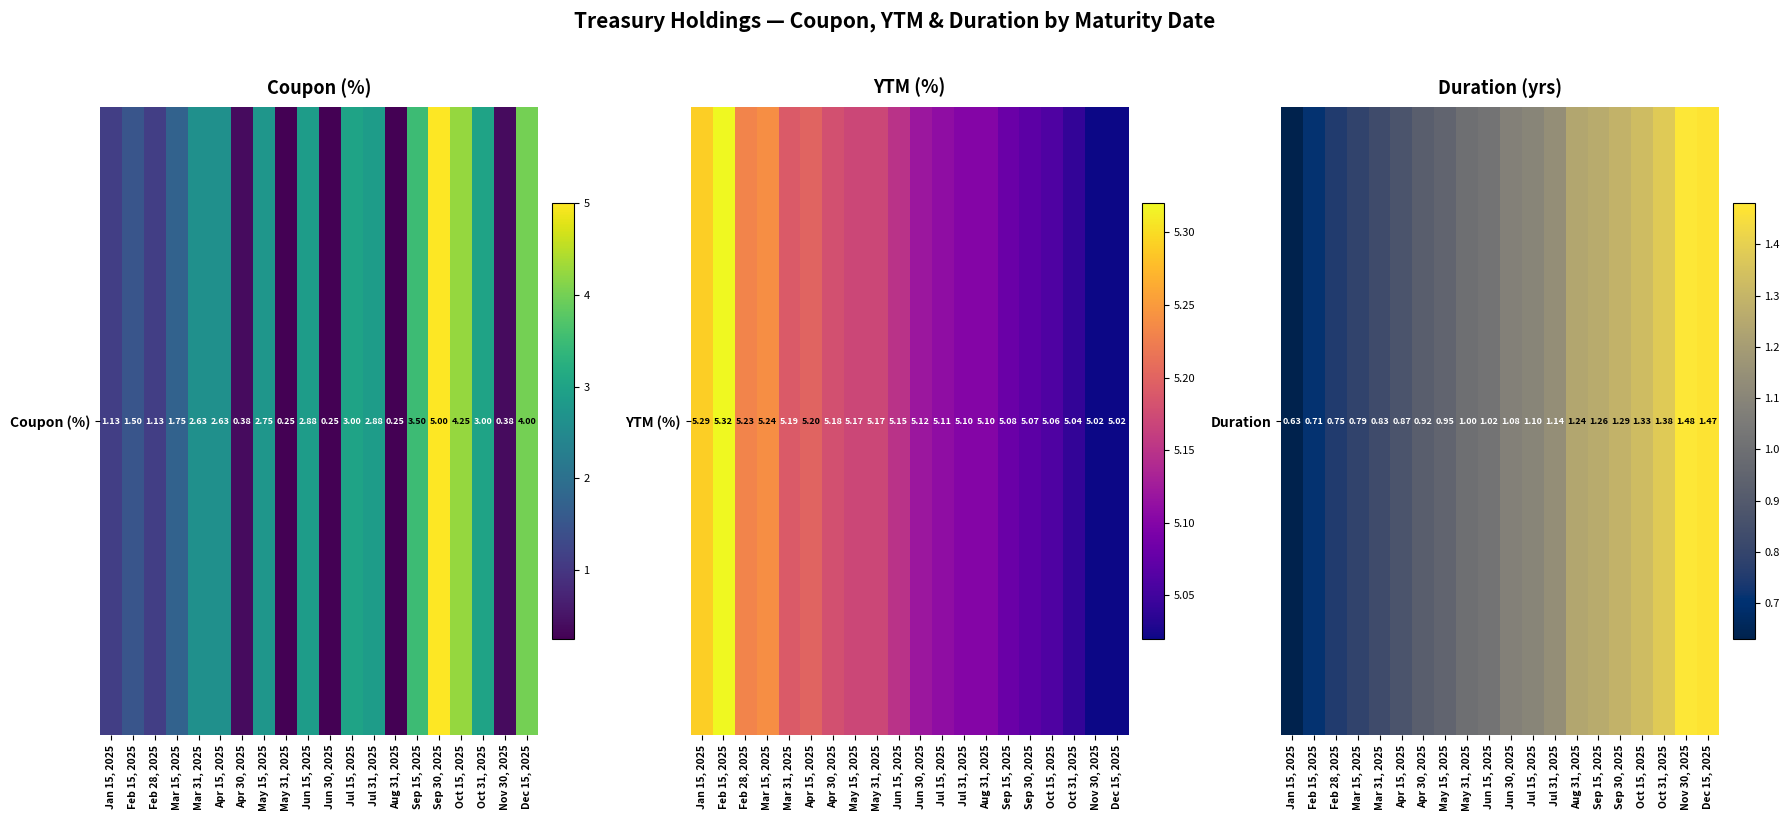

What is the average value?

1.1